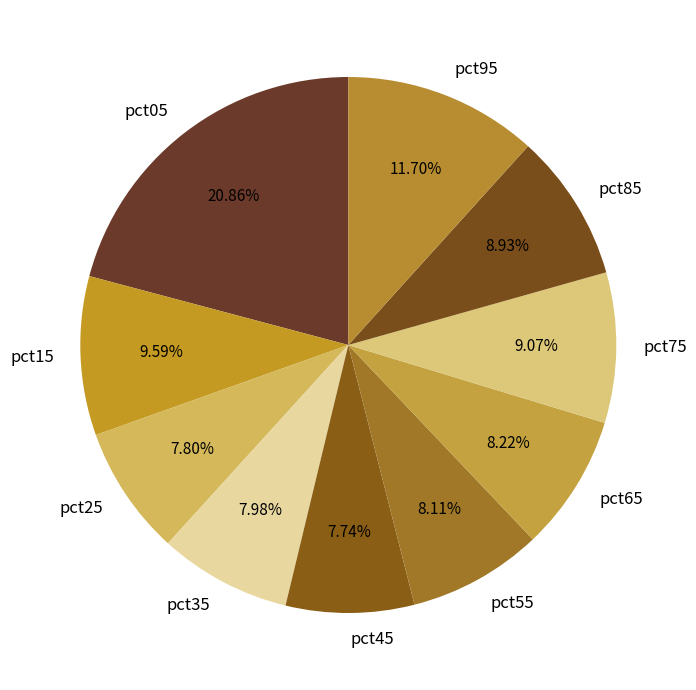

What portion of the pie excludes pct35?

92.0%